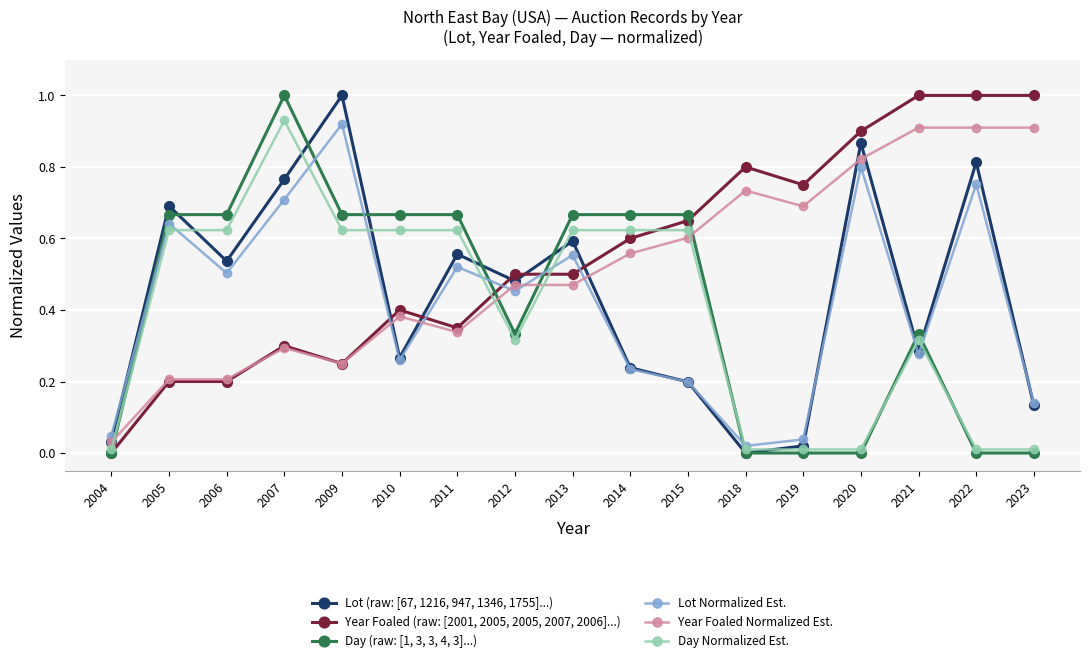

At which label does Year Foaled (raw: [2001, 2005, 2005, 2007, 2006]...) reach its minimum?

2004